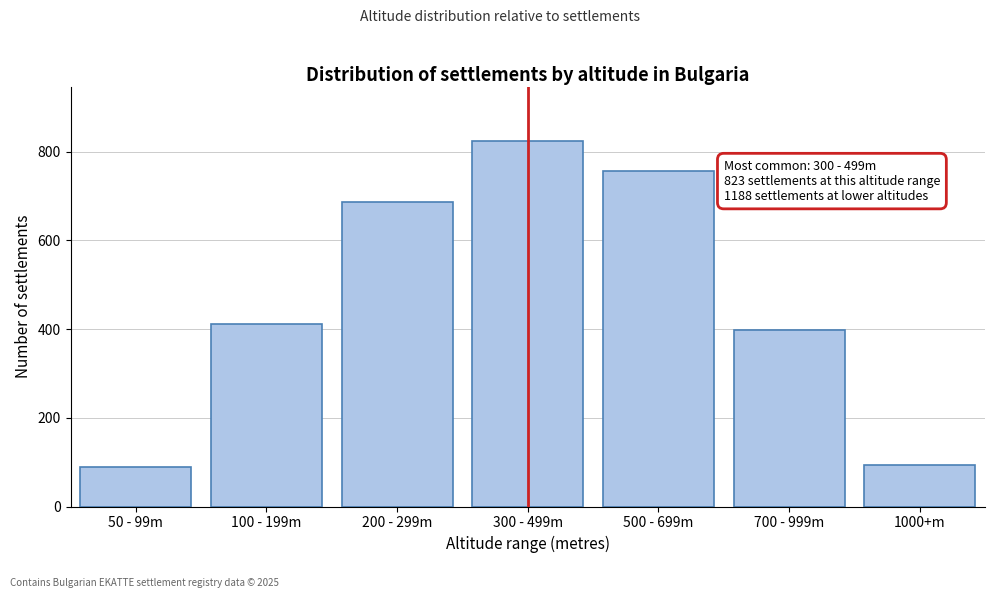

Reading left to right, extract all data points from this chart.

50 - 99m=89	100 - 199m=412	200 - 299m=687	300 - 499m=823	500 - 699m=756	700 - 999m=398	1000+m=94